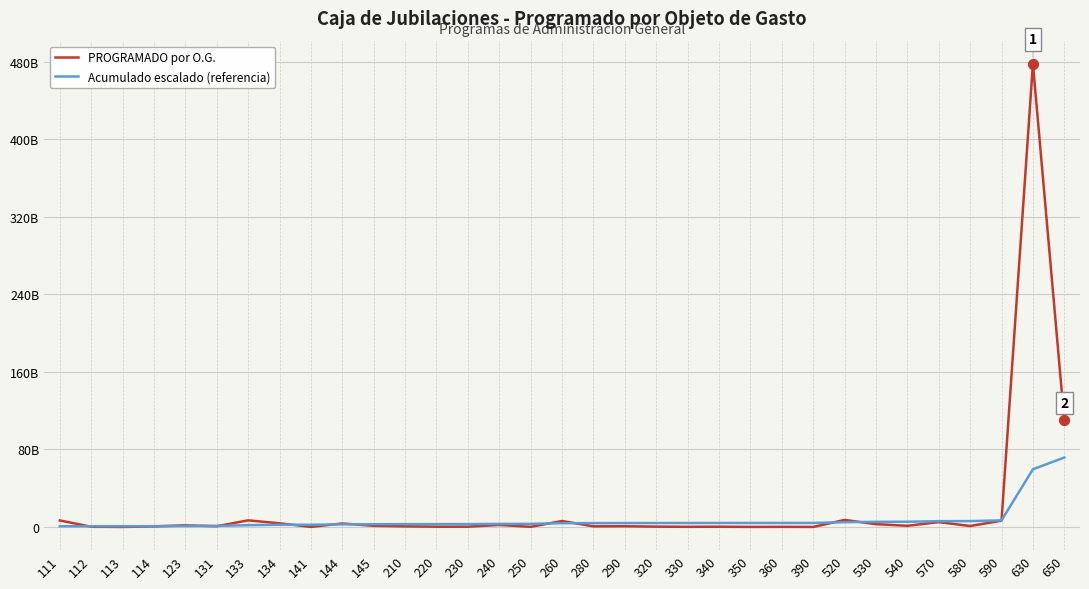

What are all the series names shown in the legend?

PROGRAMADO por O.G., Acumulado escalado (referencia)